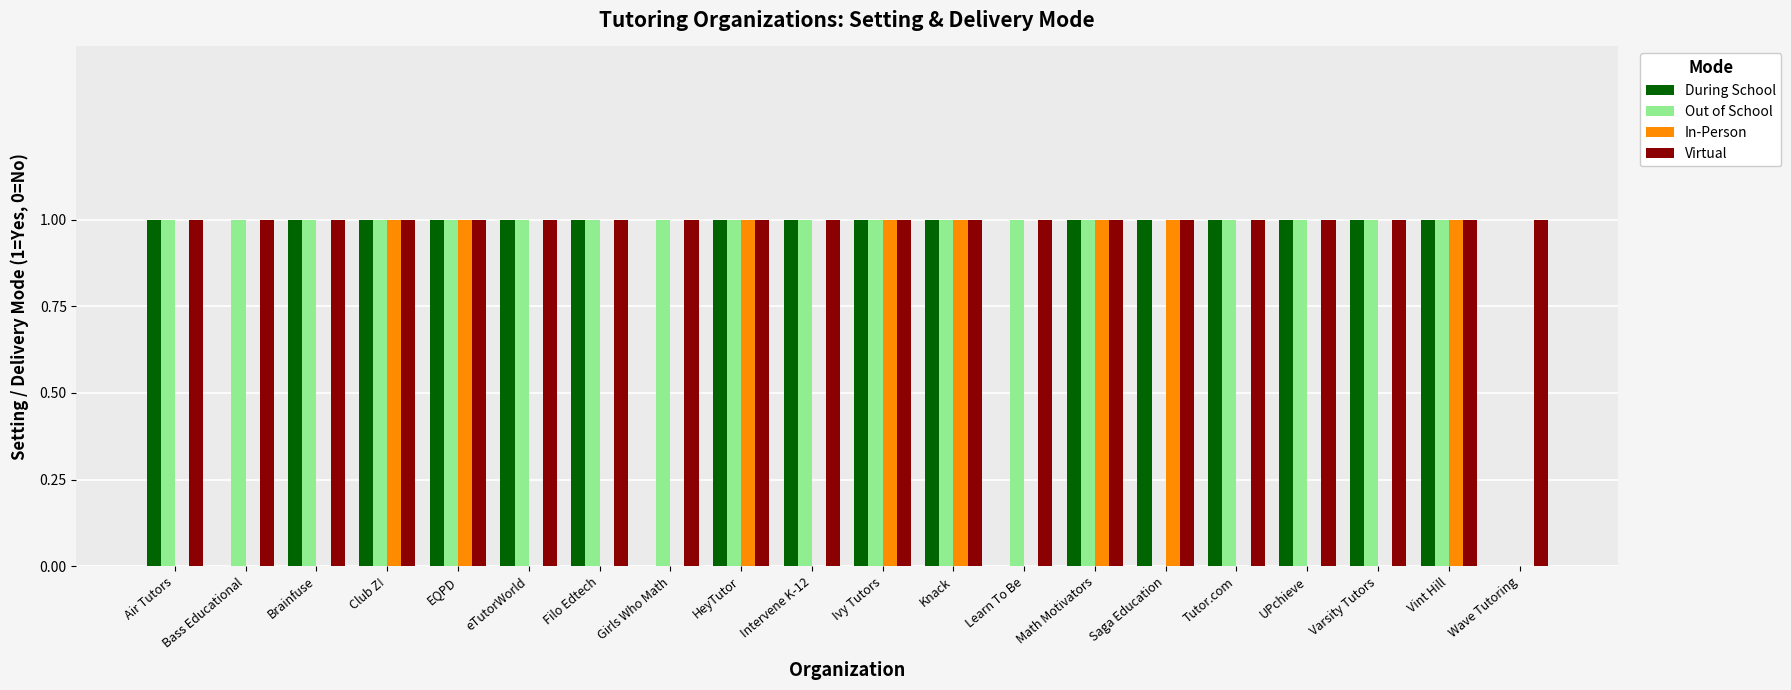

Reading left to right, transcribe all the data shown in this chart.

During School: 1	0	1	1	1	1	1	0	1	1	1	1	0	1	1	1	1	1	1	0
Out of School: 1	1	1	1	1	1	1	1	1	1	1	1	1	1	0	1	1	1	1	0
In-Person: 0	0	0	1	1	0	0	0	1	0	1	1	0	1	1	0	0	0	1	0
Virtual: 1	1	1	1	1	1	1	1	1	1	1	1	1	1	1	1	1	1	1	1